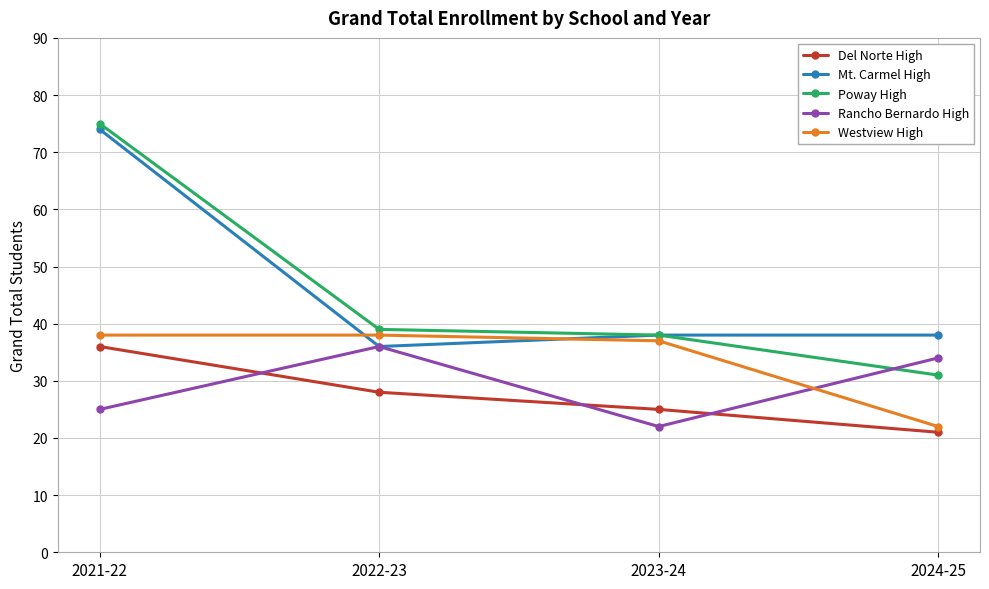

What is the difference between the Del Norte High values at 2021-22 and 2024-25?

15